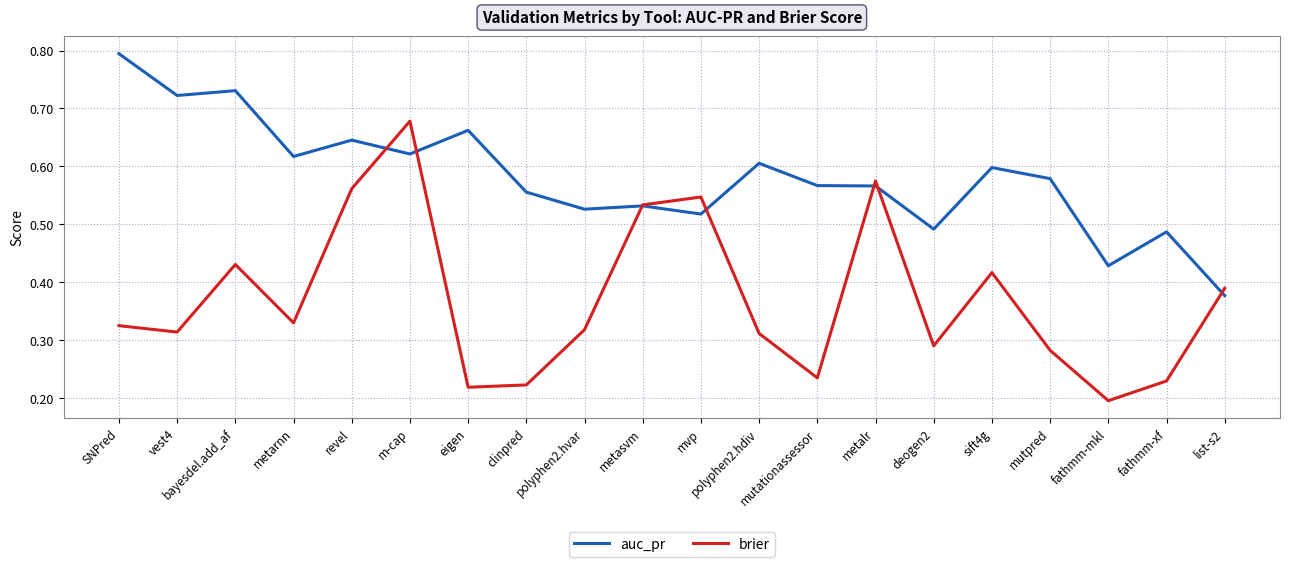

At which category does auc_pr reach its first local valley?

vest4